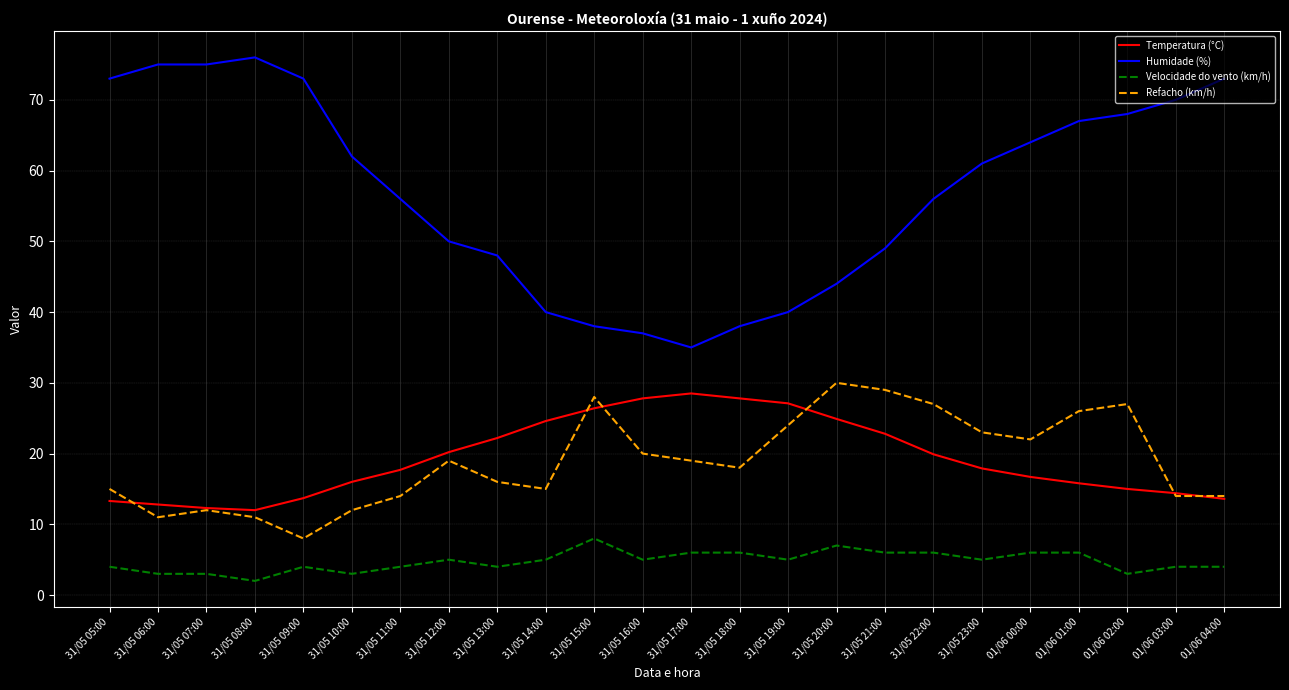

True or false: Refacho (km/h) and Humidade (%) intersect in this chart.

False